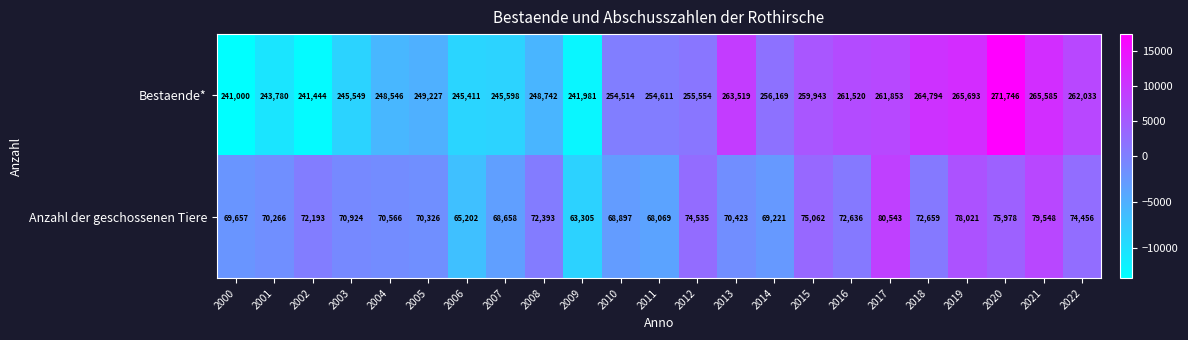

At 2011, list the series in order from largest to smallest.

Bestaende*, Anzahl der geschossenen Tiere